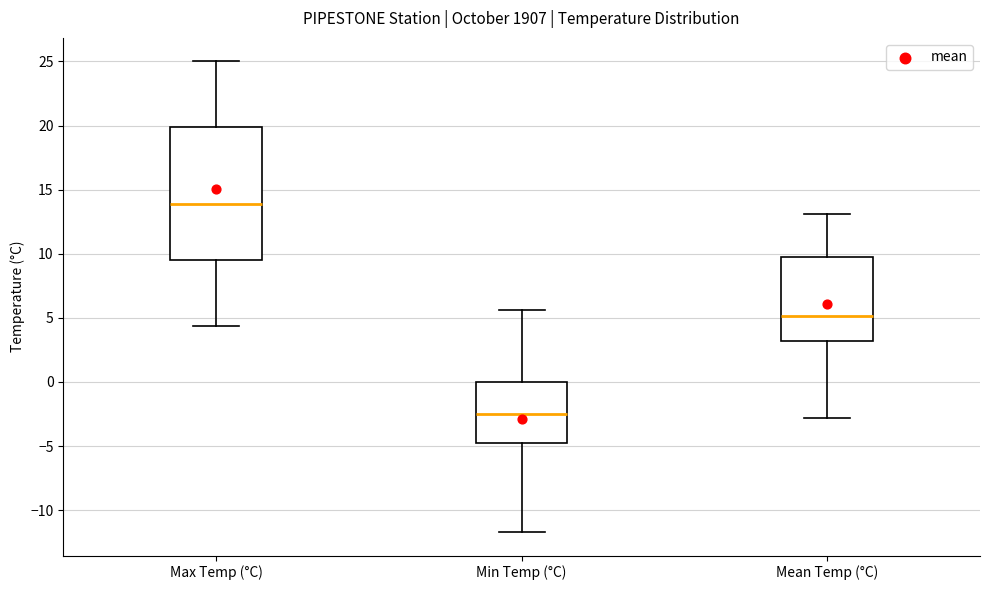

Which box's median line is the highest?

Max Temp (°C)